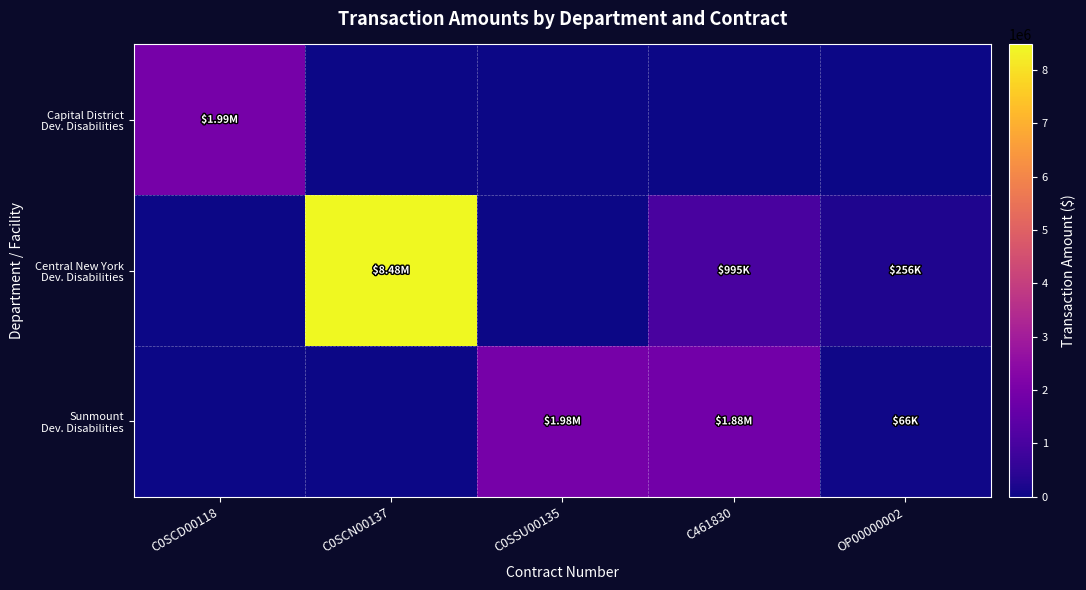

At which category does the chart reach its peak across all series?

C0SCN00137